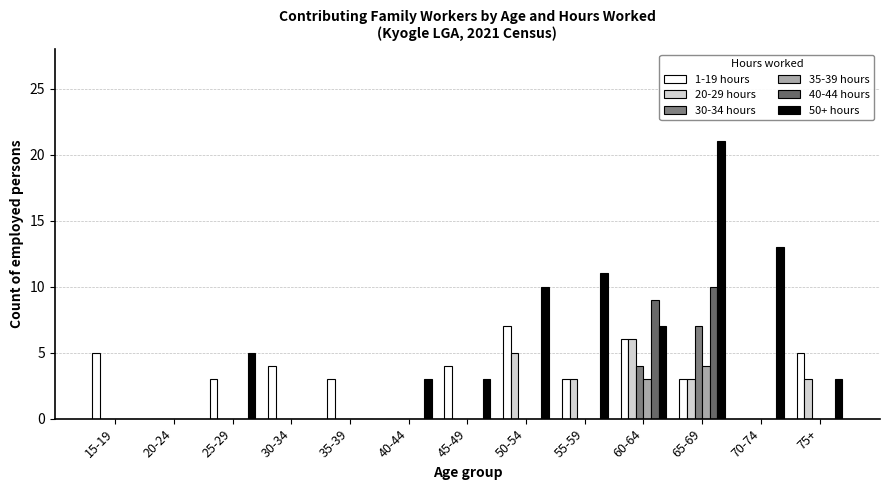

Count the 40-44 hours values in the range 0 to 1.

11